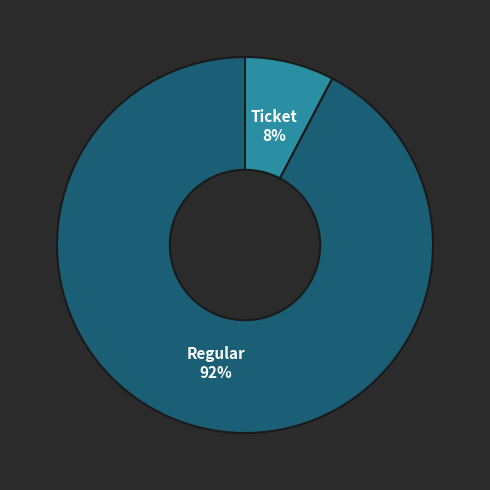

To the nearest percent, what is the average slice percentage?

50%